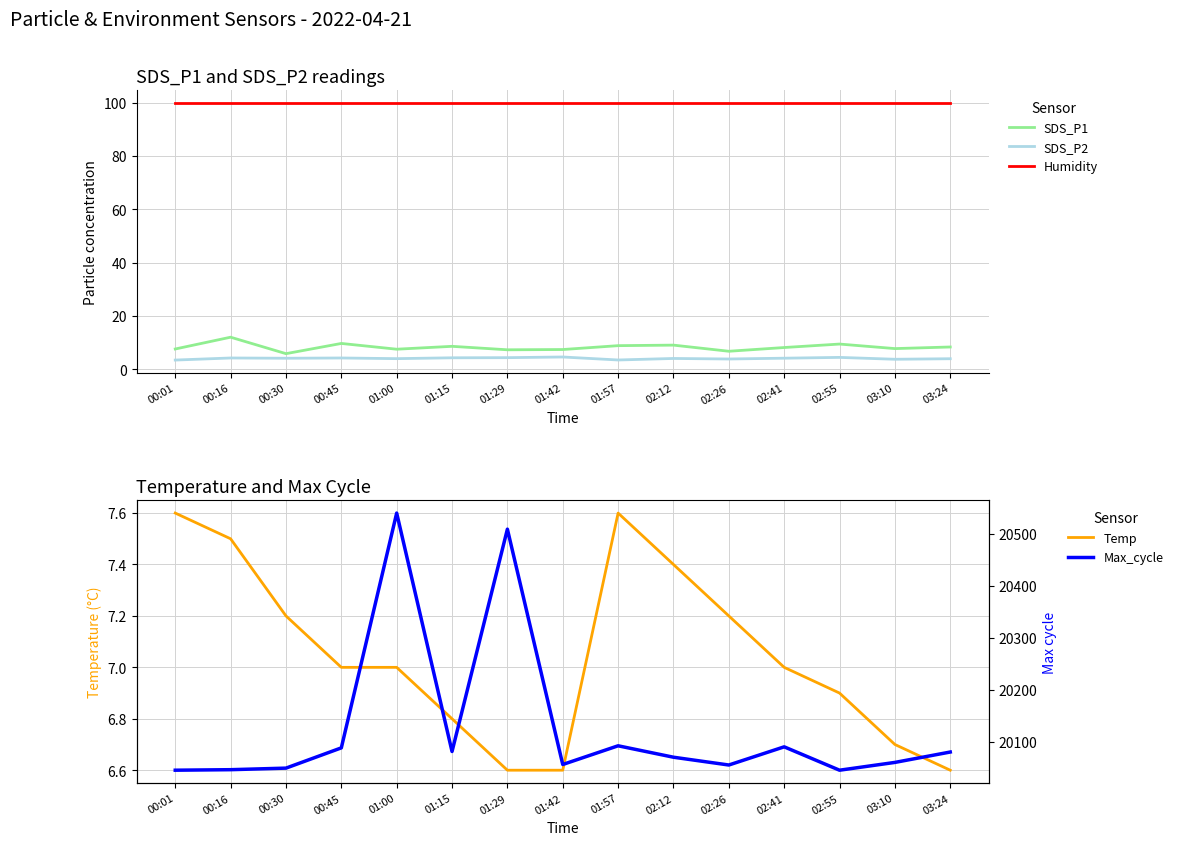

True or false: Humidity has more than 2 interior local peaks.

False